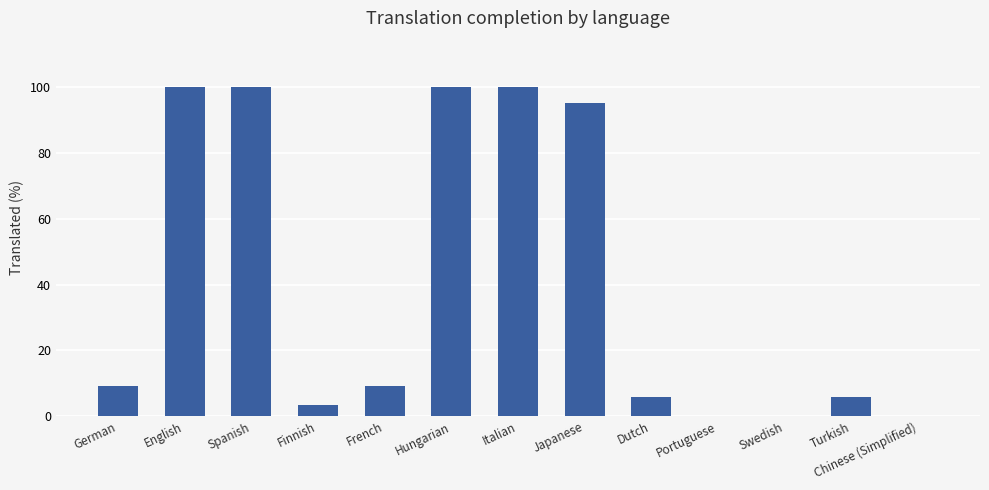

True or false: the data shows 100.0 at Hungarian.

True